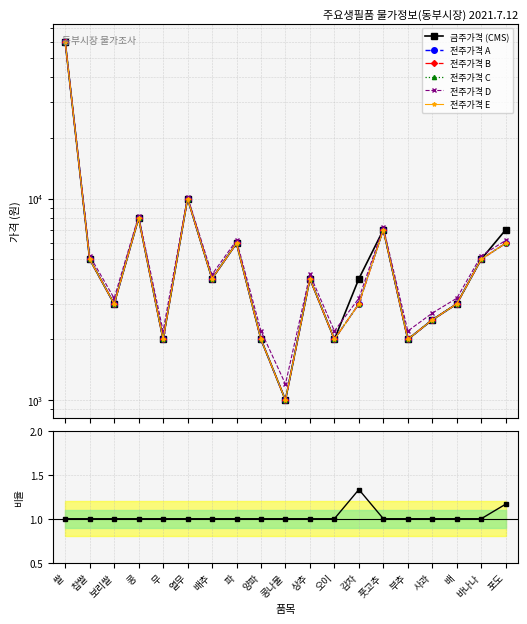

How many data points in 전주가격 are less than 4000?

9